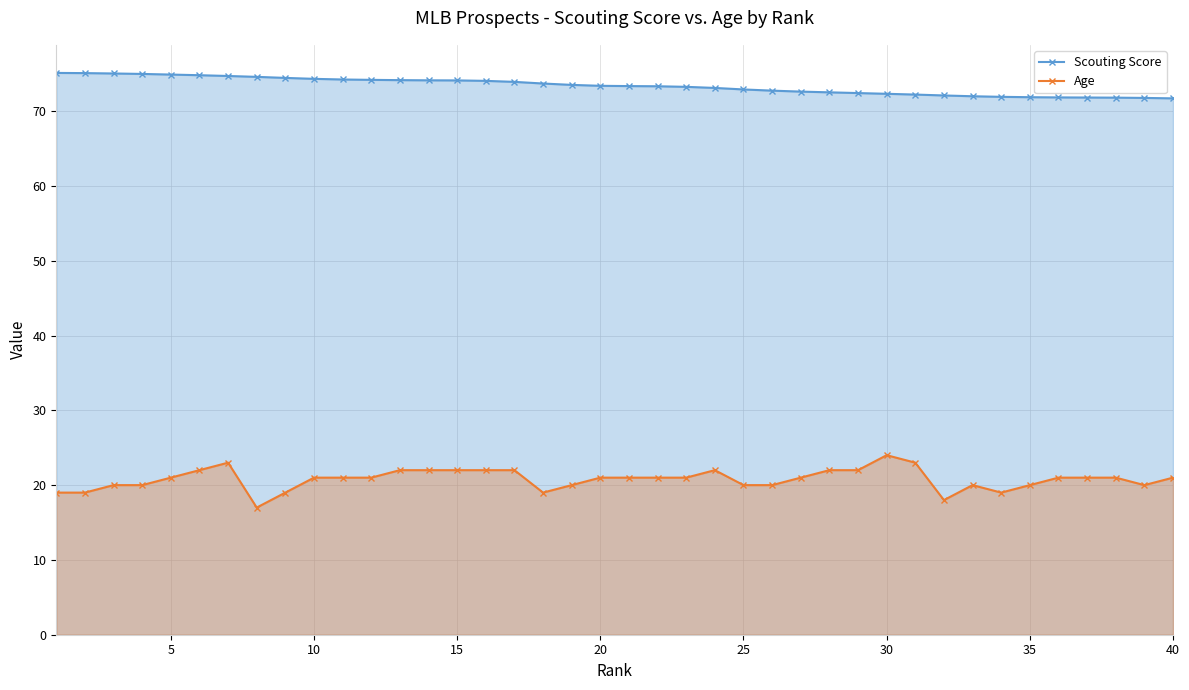

The value of Age at 40 is 14.2. True or false?

False